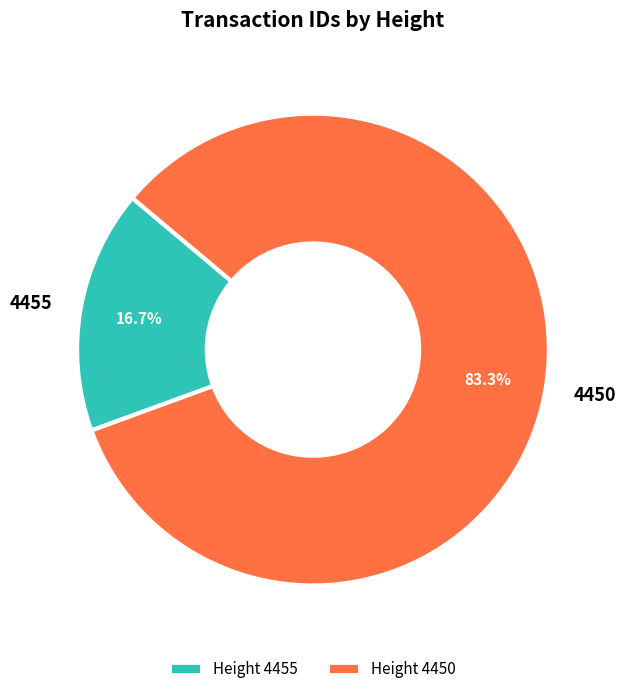

What is the majority slice?

4450